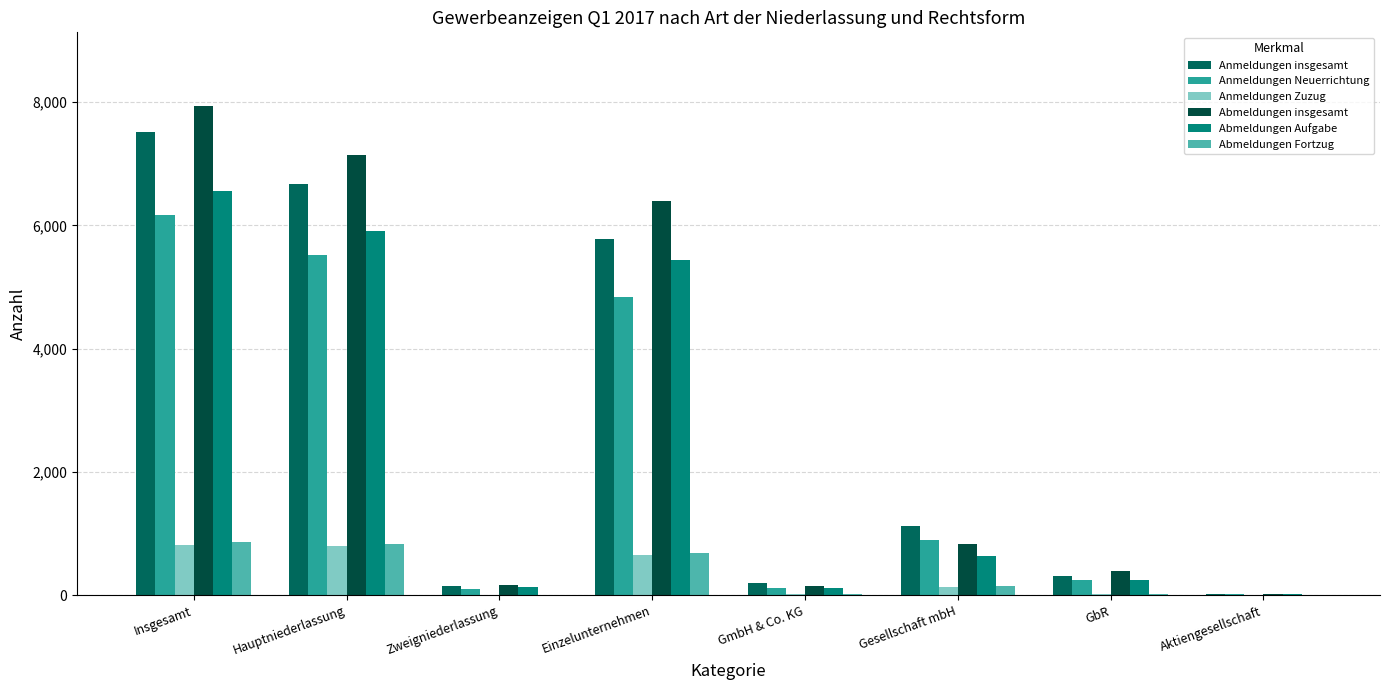

At which category is the sum across all series the highest?

Insgesamt